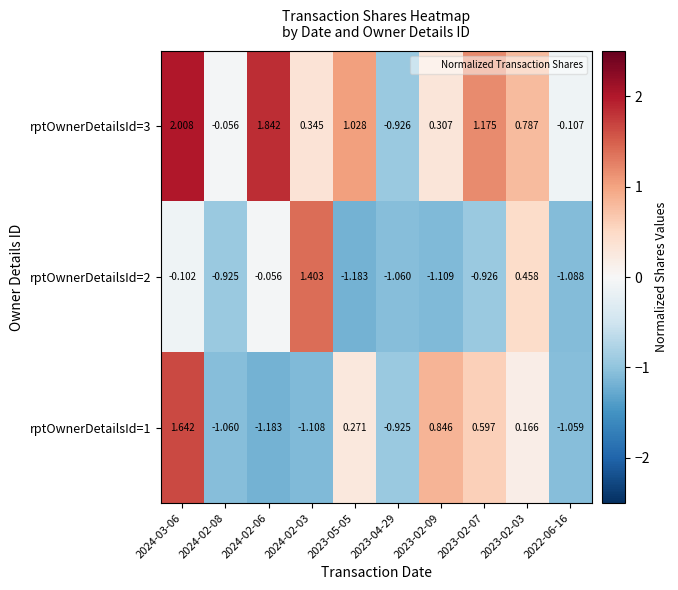

Is the value of rptOwnerDetailsId=1 at 2023-02-07 greater than the value of rptOwnerDetailsId=2 at 2024-03-06?

Yes